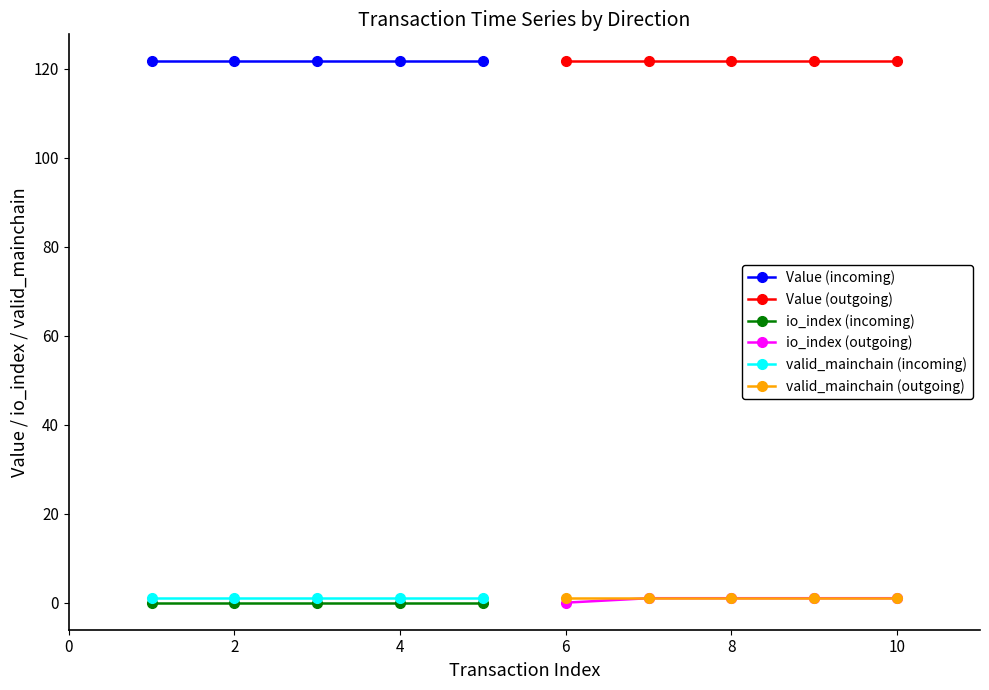

The valid_mainchain (incoming) series shows 1.0 at 4. True or false?

True